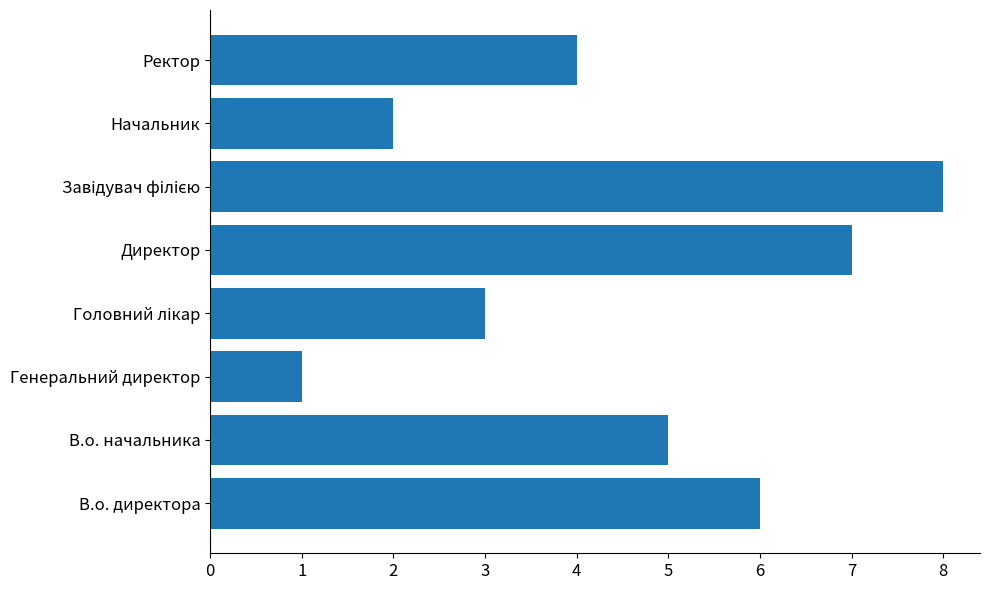

What is the difference between the maximum and second lowest values?

6